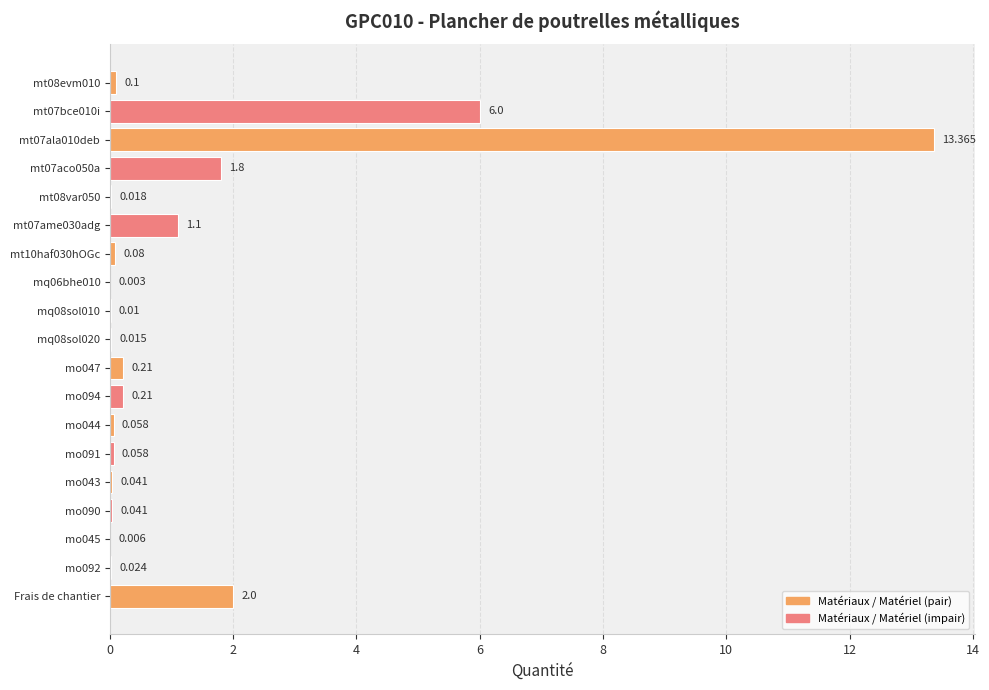

Are the bars horizontal?

Yes